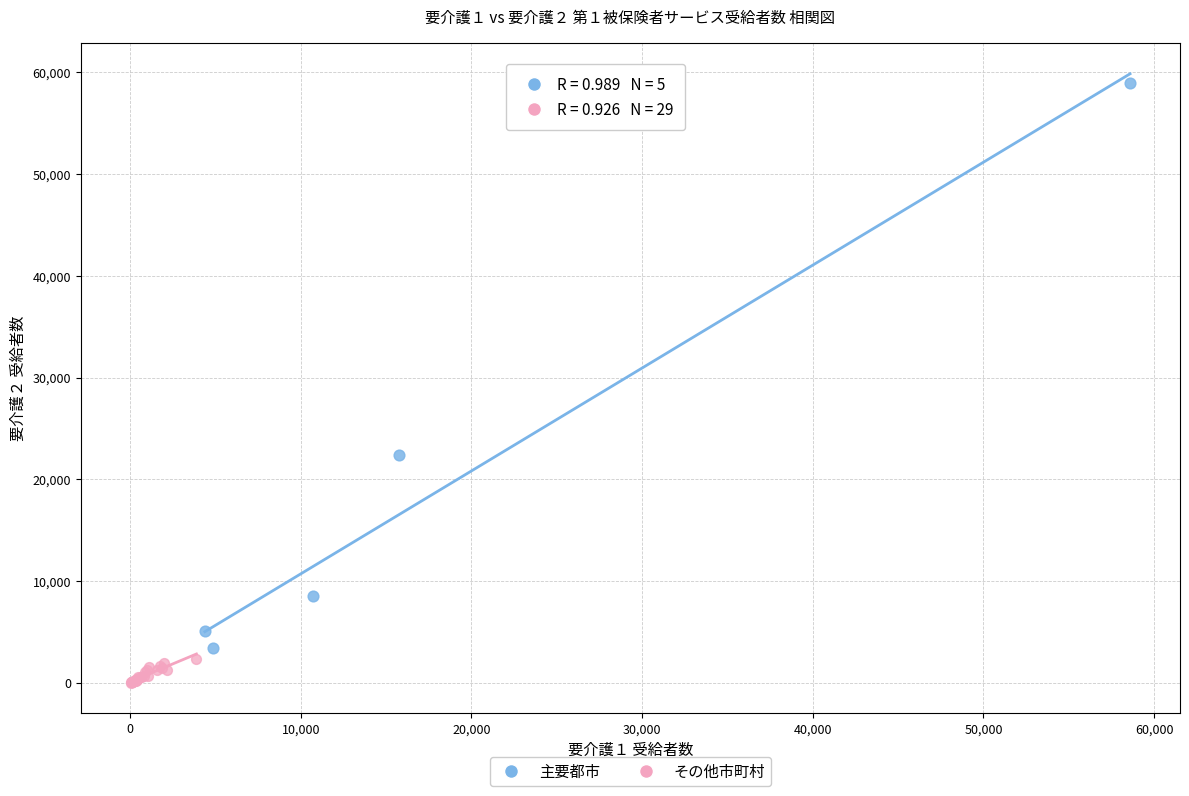

Which series contains the highest Y value?

主要都市